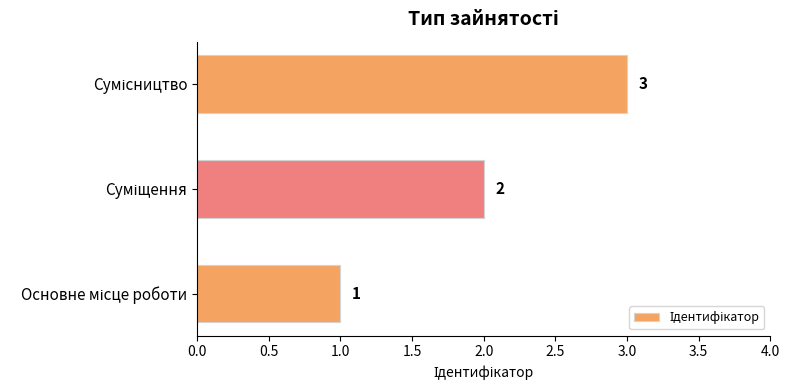

What is the greatest value displayed?

3